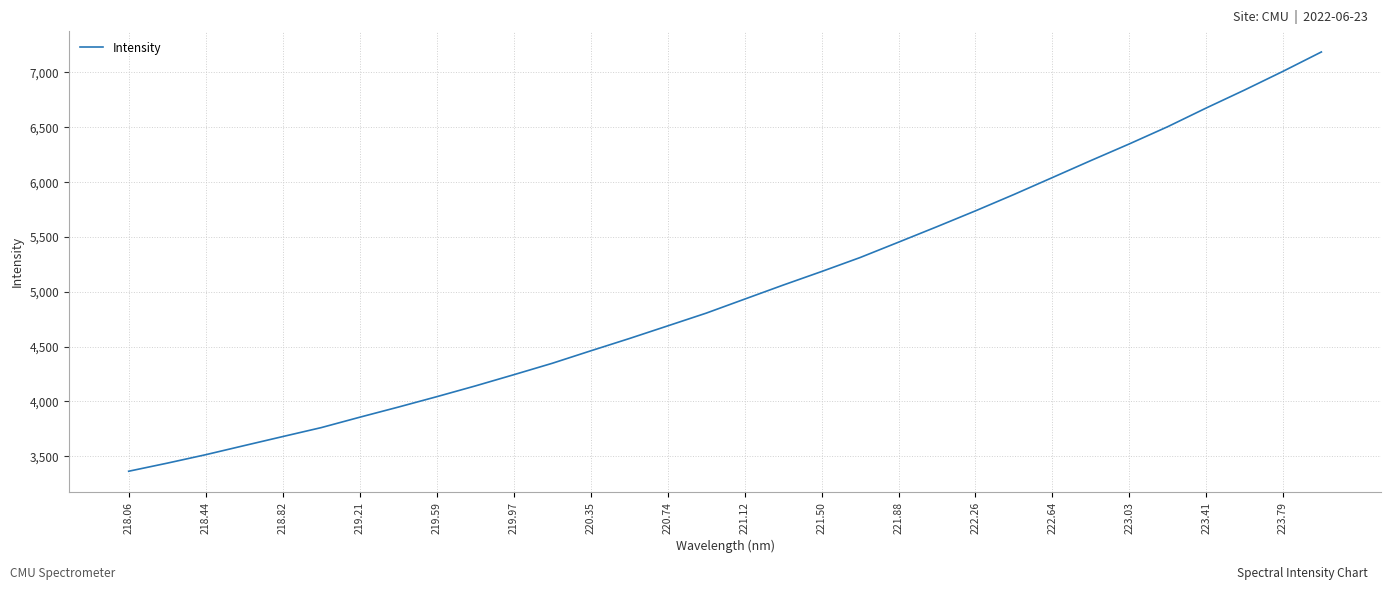

What is the difference between the maximum and minimum values?

3823.3